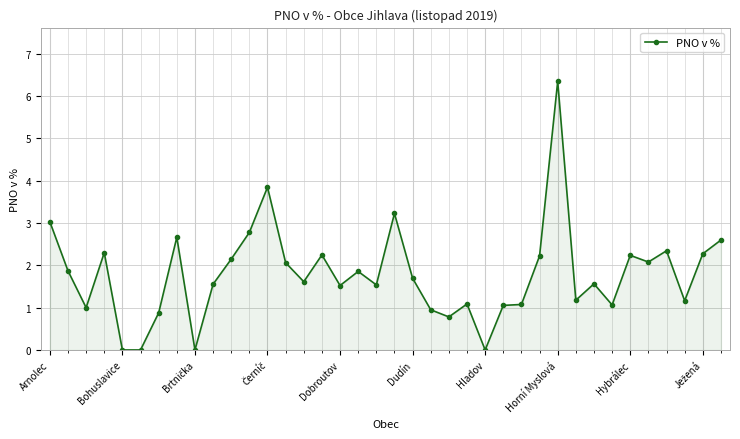

True or false: there are more than 1 points higher than both neighbors.

True